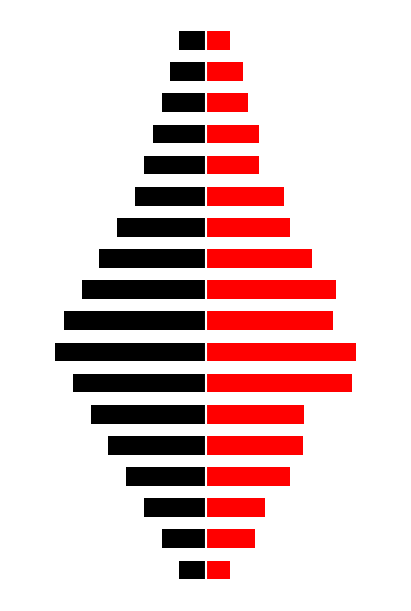

What is the greatest value displayed?

17.0